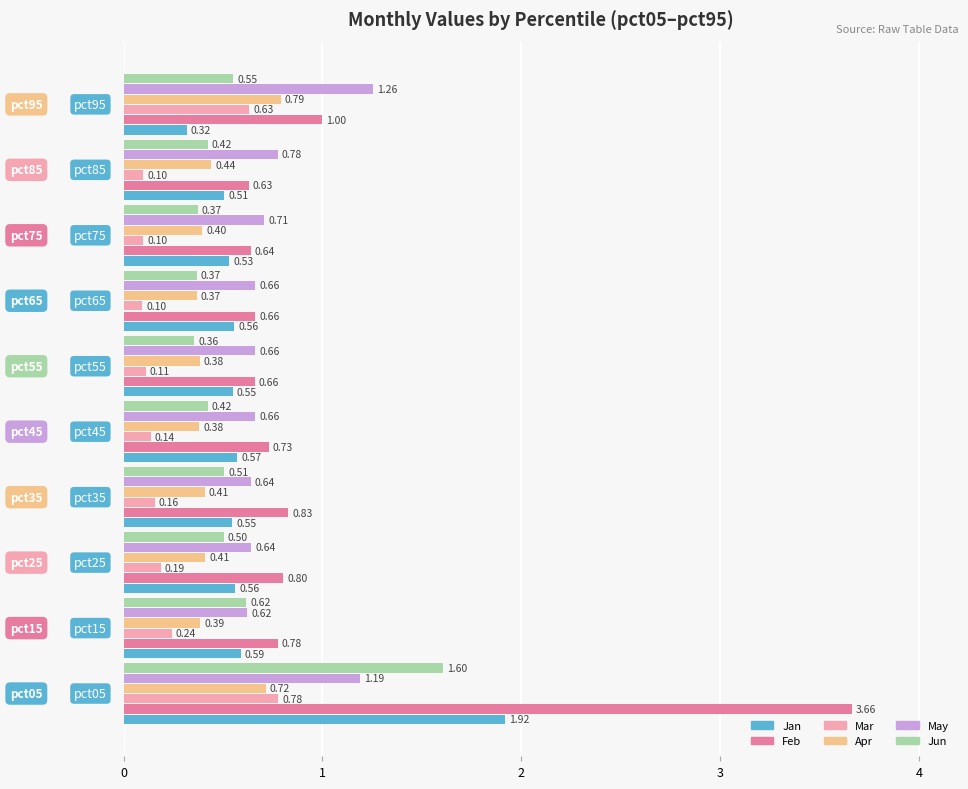

At how many categories does at least one series exceed 0?

10